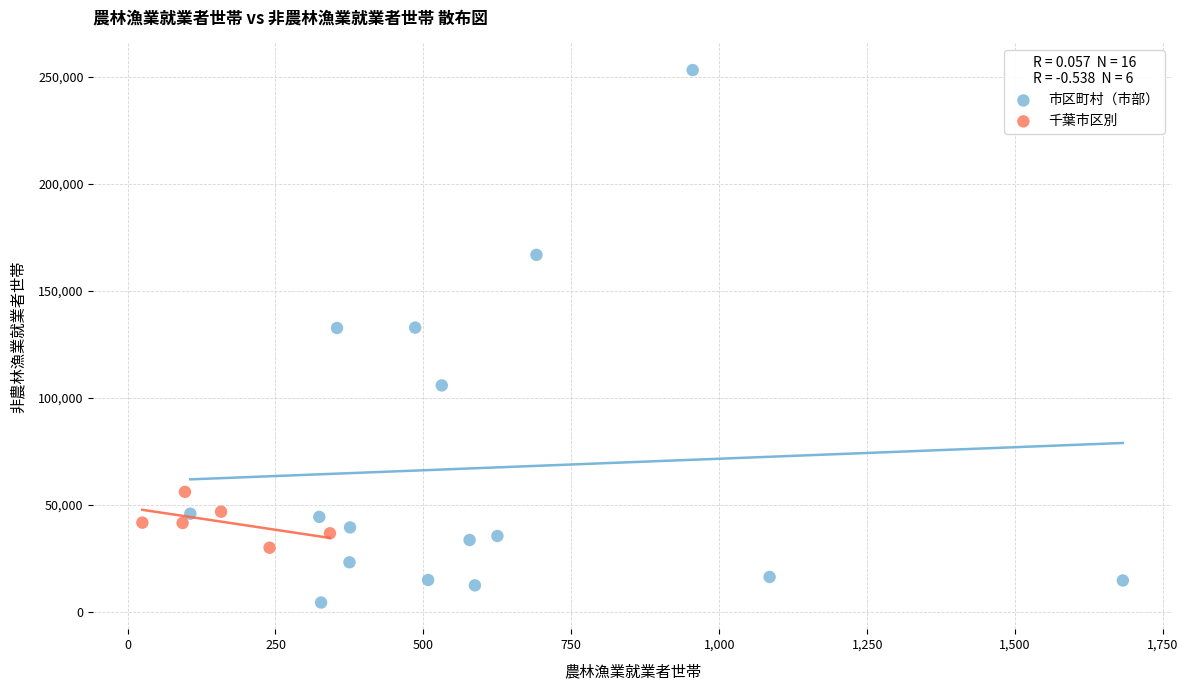

Which series contains the highest Y value?

市区町村（市部）